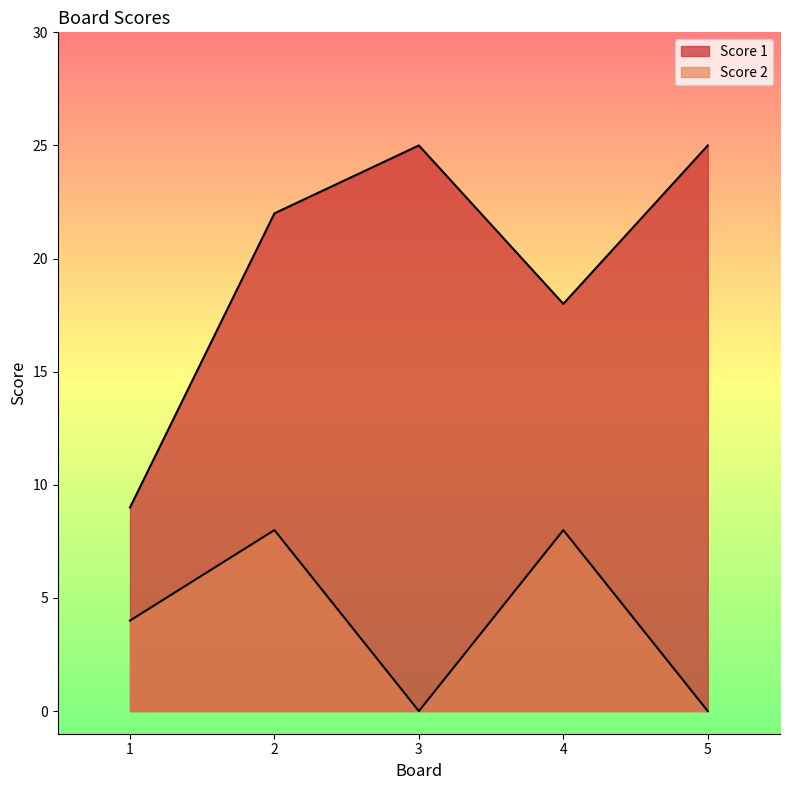

How many interior local peaks does the Score 1 series have?

1